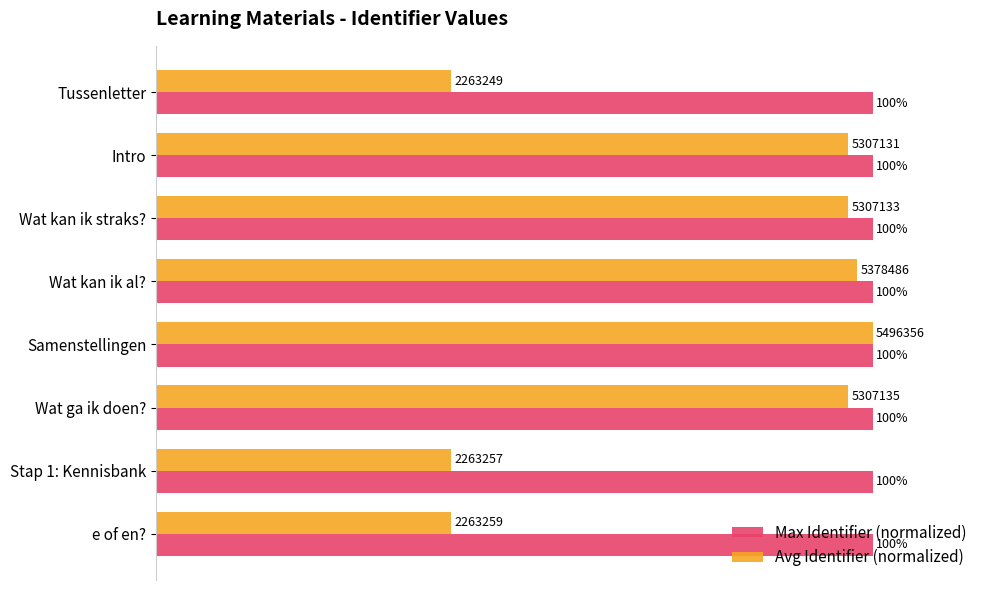

Which series has the widest spread of values?

Avg Identifier (normalized)